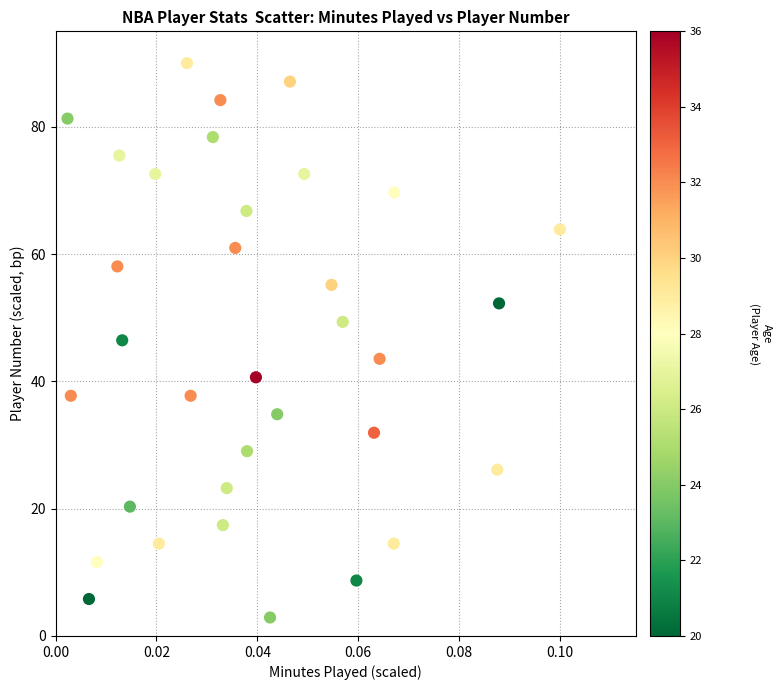

What is the range of Y values (max minus min)?

87.1